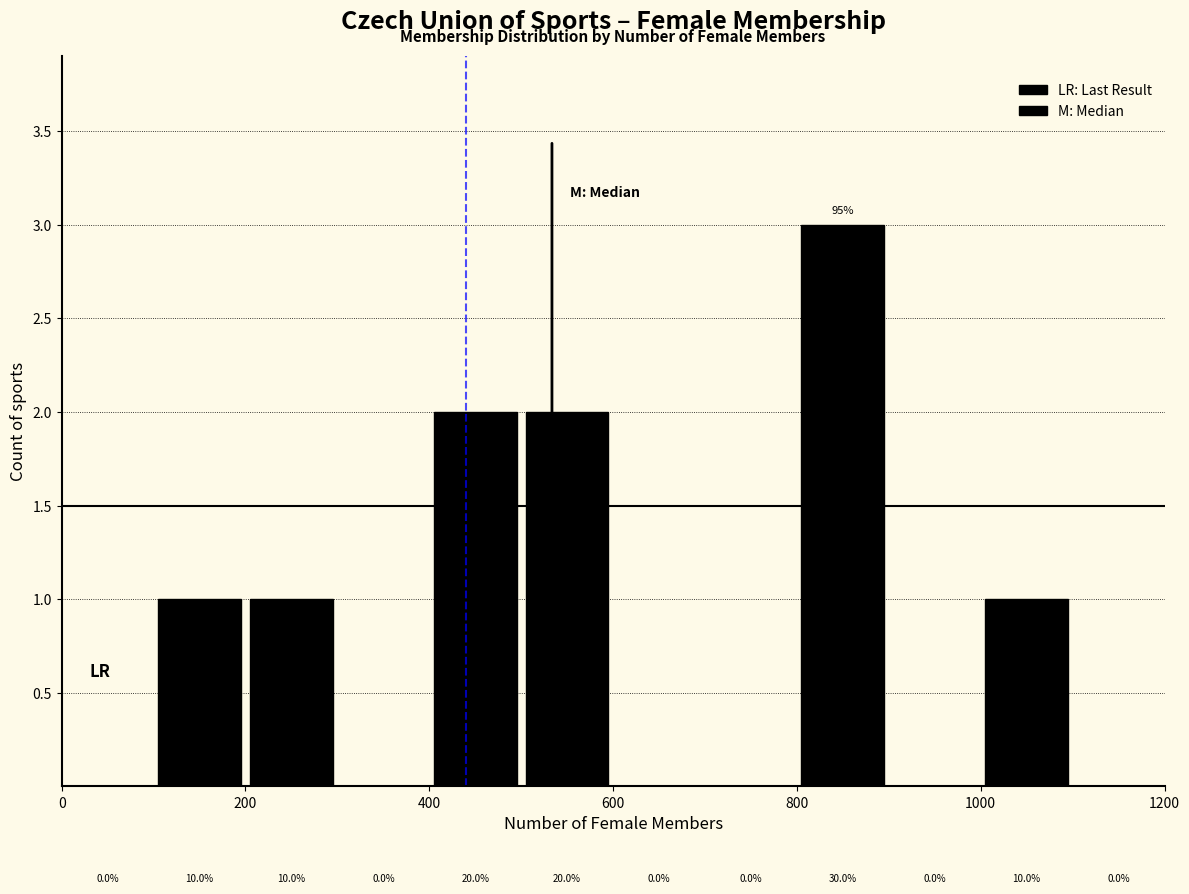

Which range on the x-axis has the tallest bar?

800 to 900